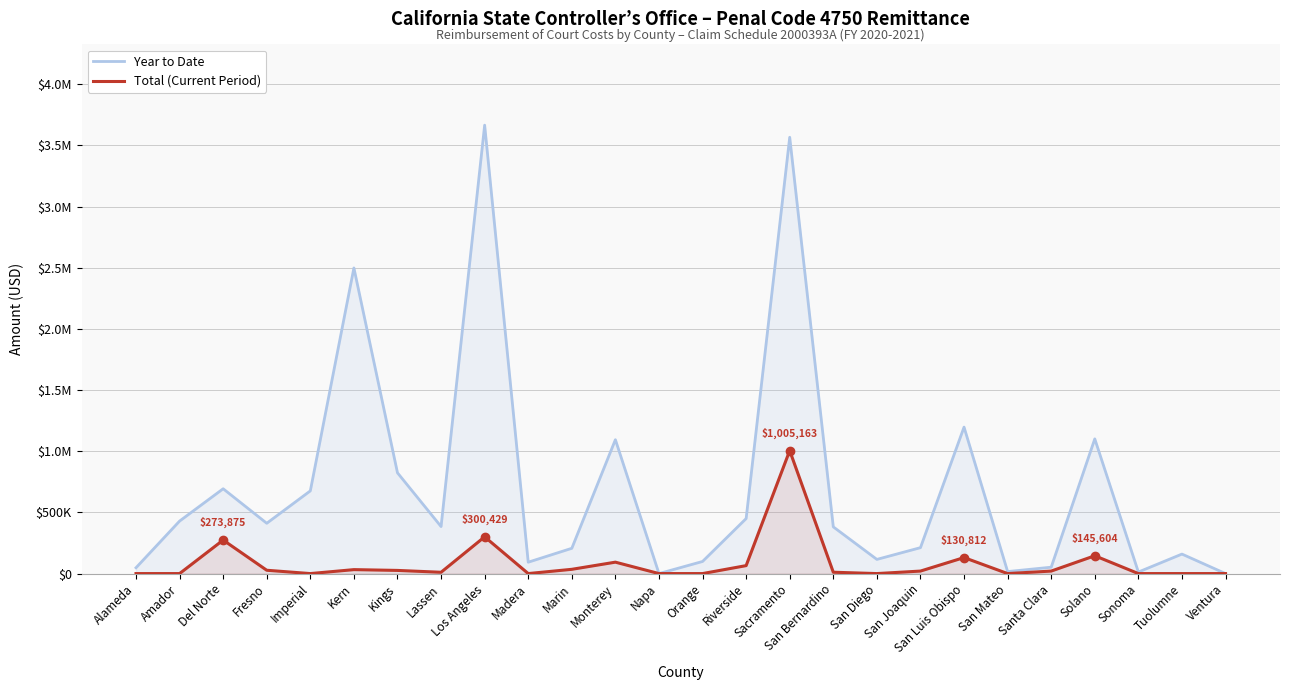

What is the sum of the Year to Date values at San Bernardino and Lassen?

766139